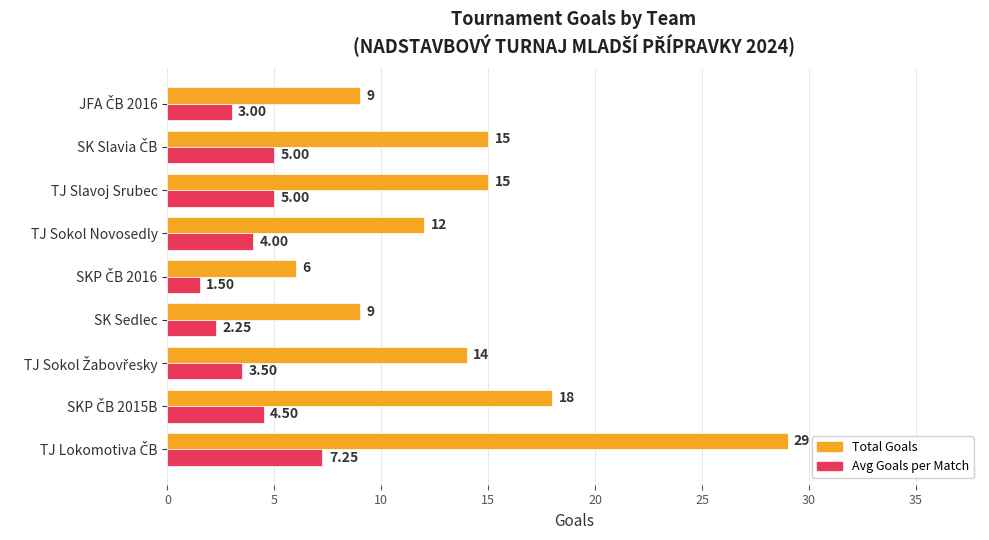

What is the difference between the maximum and minimum values in the Total Goals series?

23.0